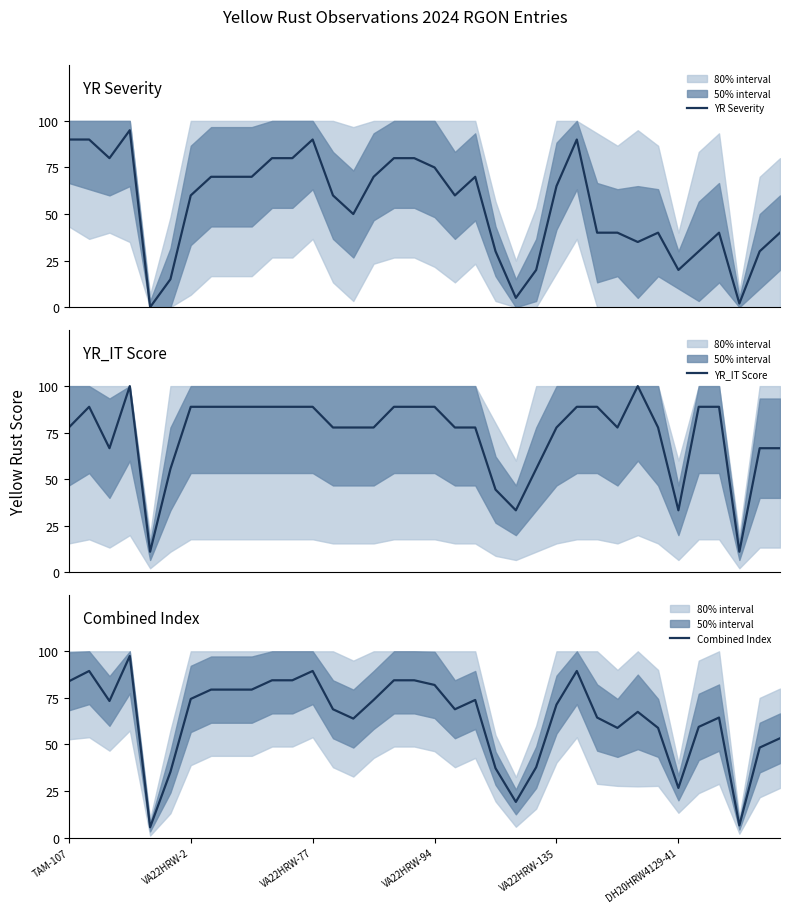

List the series in order of their overall mean, highest first.

YR_IT Score, Combined Index, YR Severity